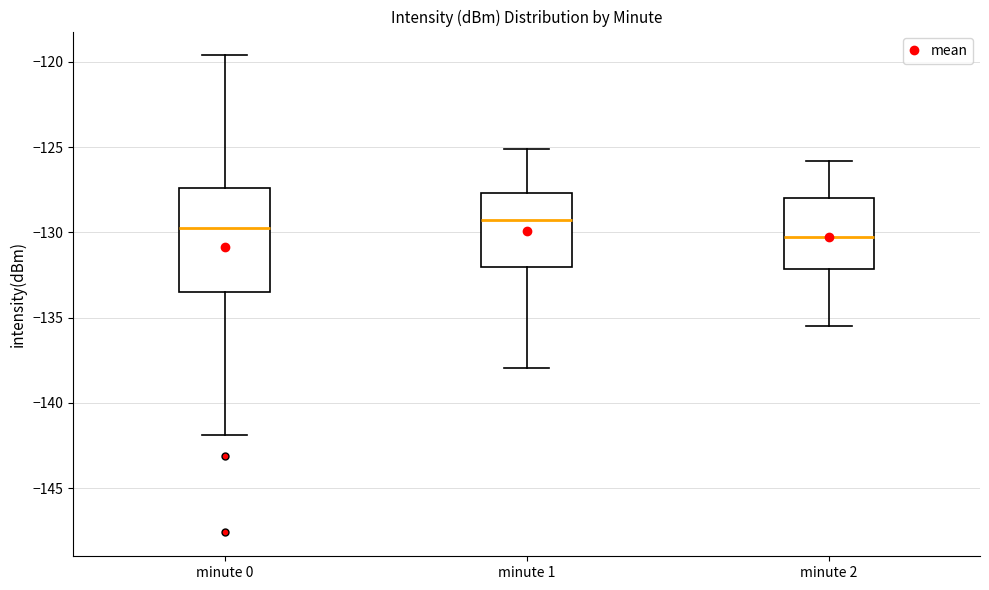

Which box is the tallest, from its lower edge to its upper edge?

minute 0